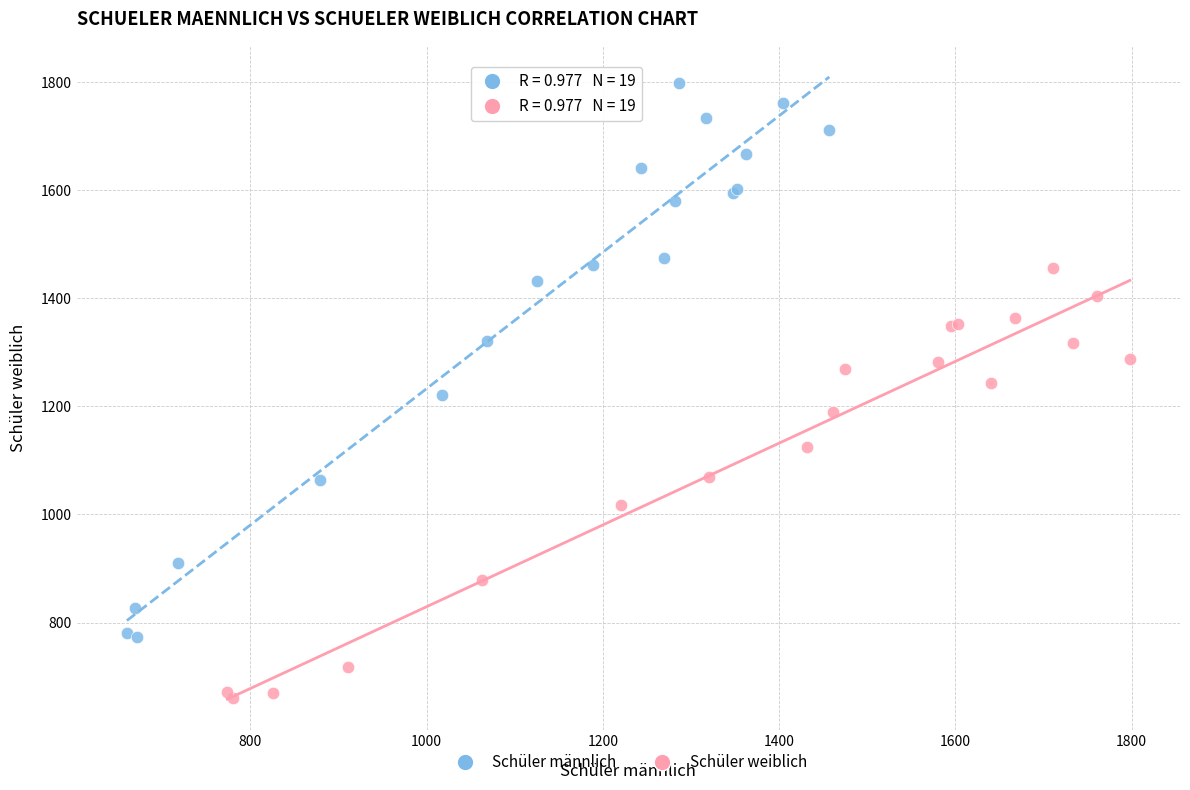

Which series reaches the maximum Y coordinate?

Schüler männlich